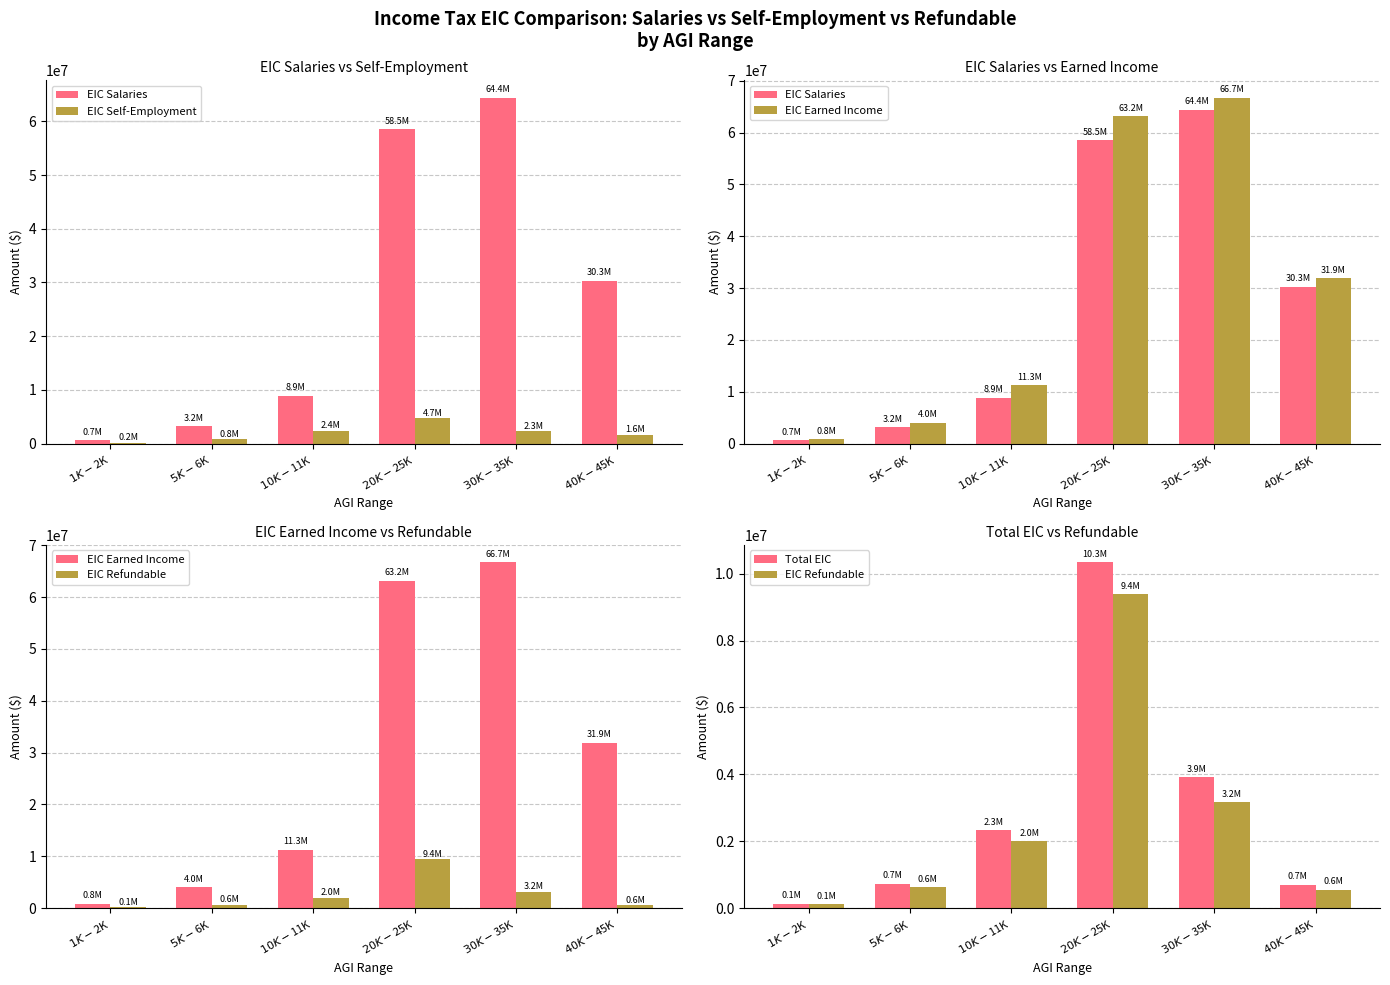

Which has a higher value, $40K-$45K or $5K-$6K?

$40K-$45K